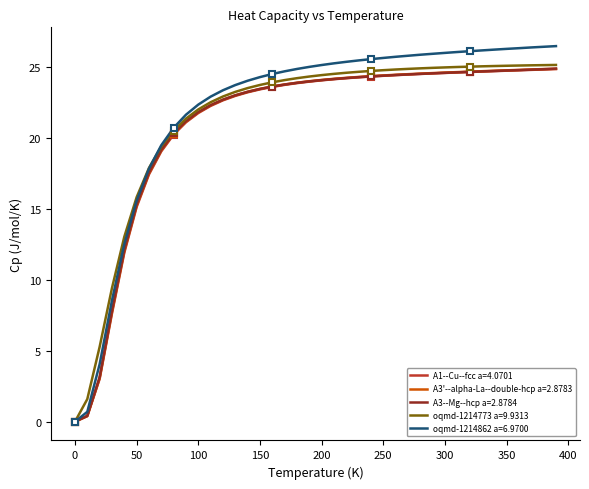

Is the value of oqmd-1214773 a=9.9313 at 210.0 greater than the value of A3'--alpha-La--double-hcp a=2.8783 at 310.0?

No